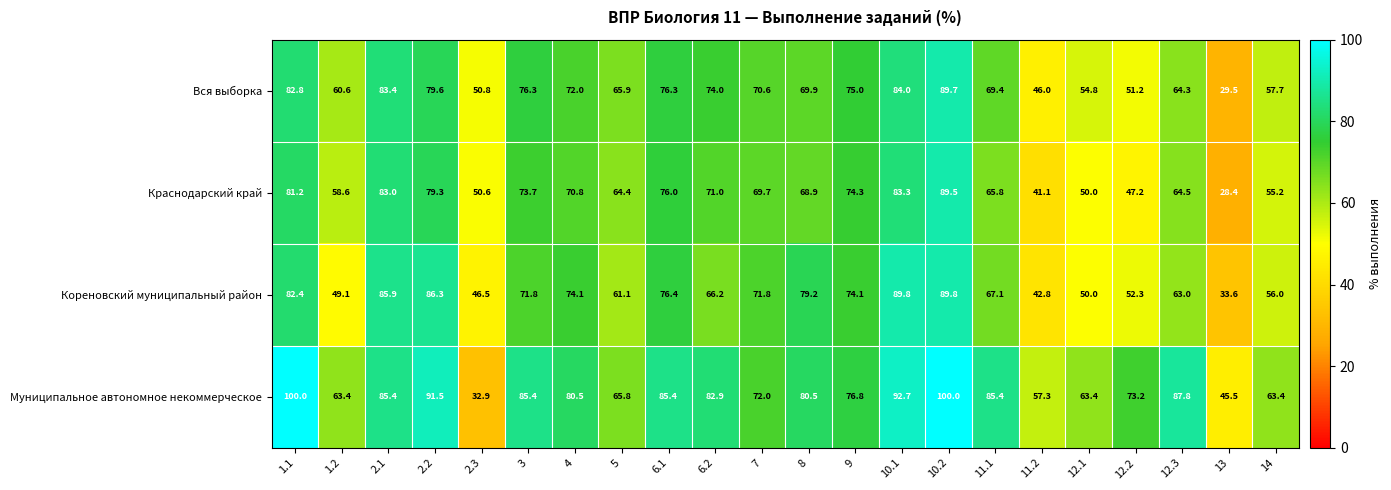

What is the difference between the Муниципальное автономное некоммерческое values at 11.2 and 12.3?

30.5